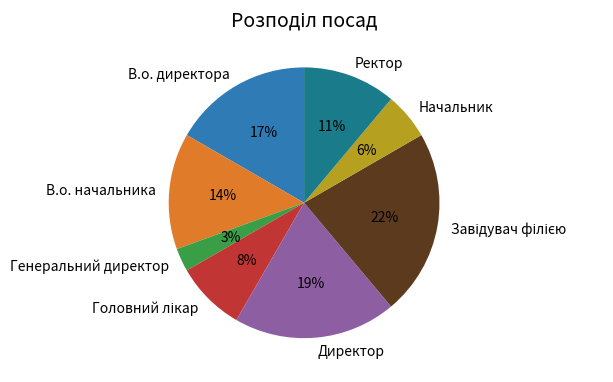

How many segments does this pie chart have?

8